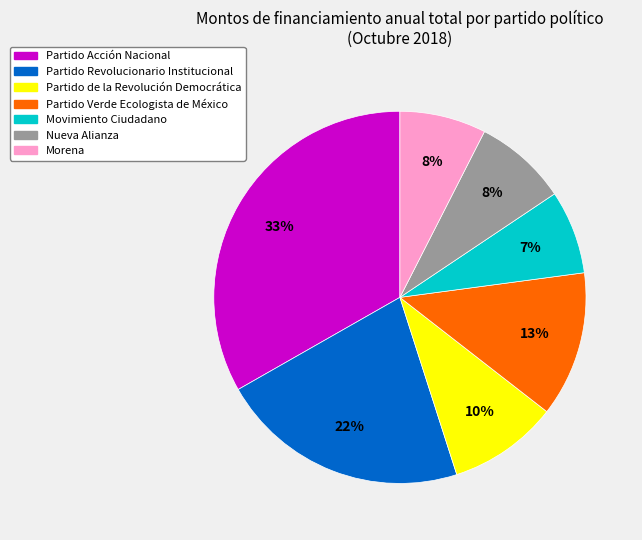

Do Morena and Partido Acción Nacional together represent more than half of the pie?

No